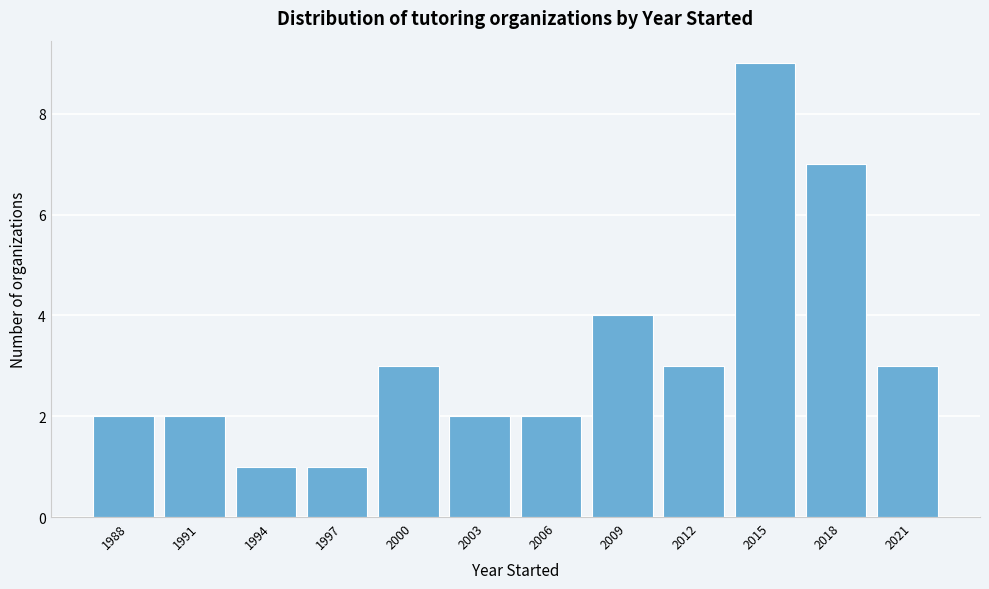

Reading left to right, extract all data points from this chart.

1988=2	1991=2	1994=1	1997=1	2000=3	2003=2	2006=2	2009=4	2012=3	2015=9	2018=7	2021=3